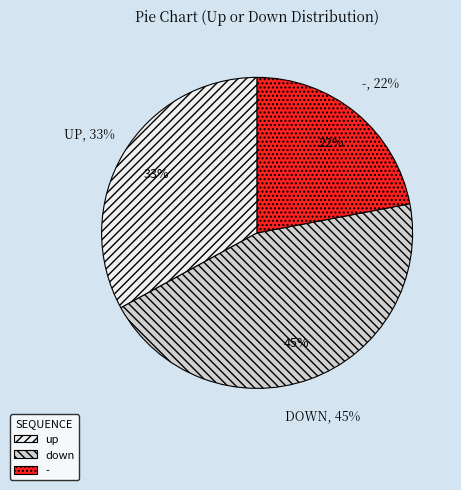

Does up represent more than half of the total?

No